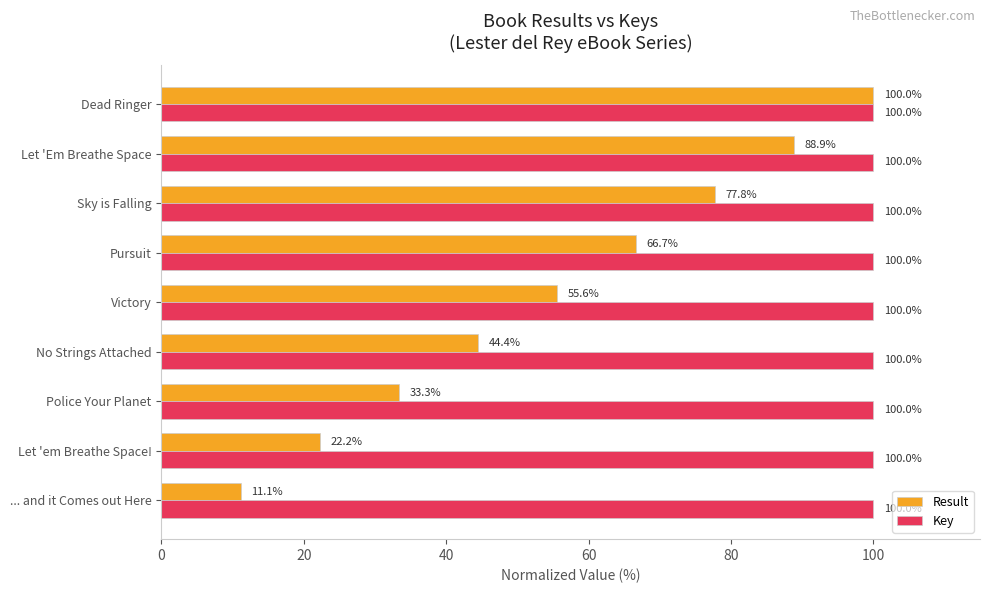

At how many categories does at least one series exceed 12?

9